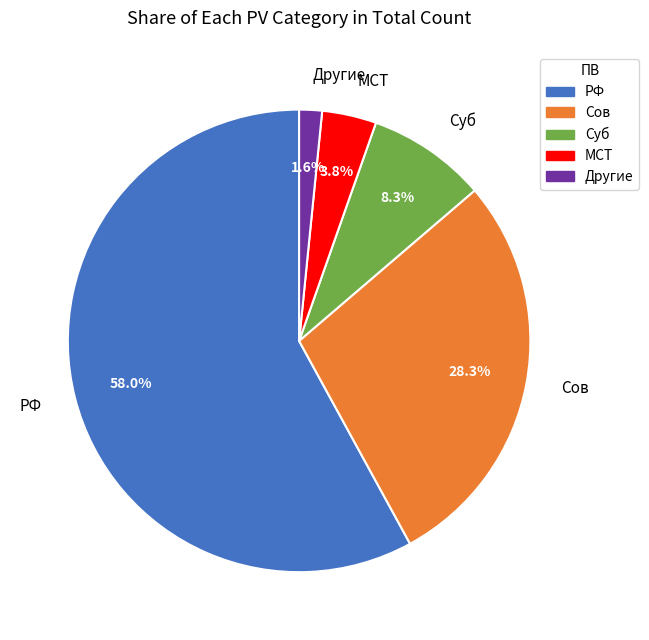

Which has a higher value, Другие or РФ?

РФ